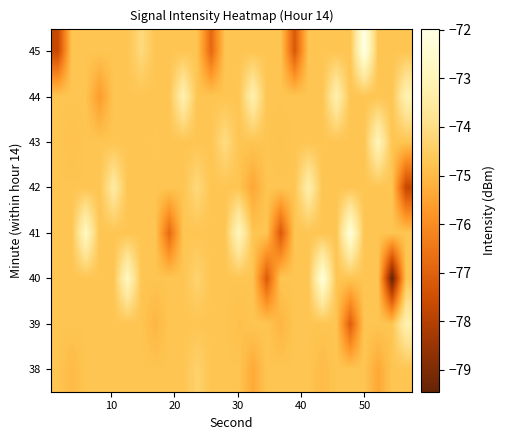

Rank the series by their maximum value, from highest to lowest.

45, 41, 40, 43, 44, 39, 42, 38